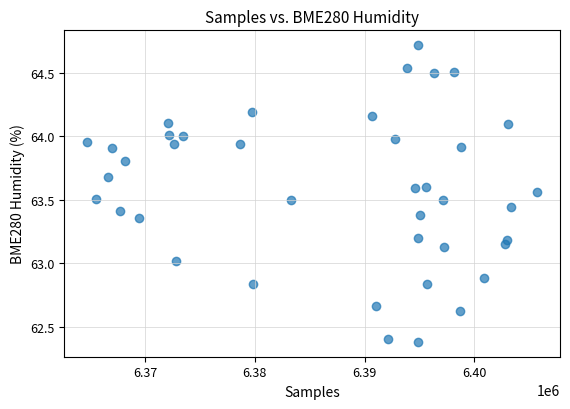

What is the range of Y values (max minus min)?

2.3